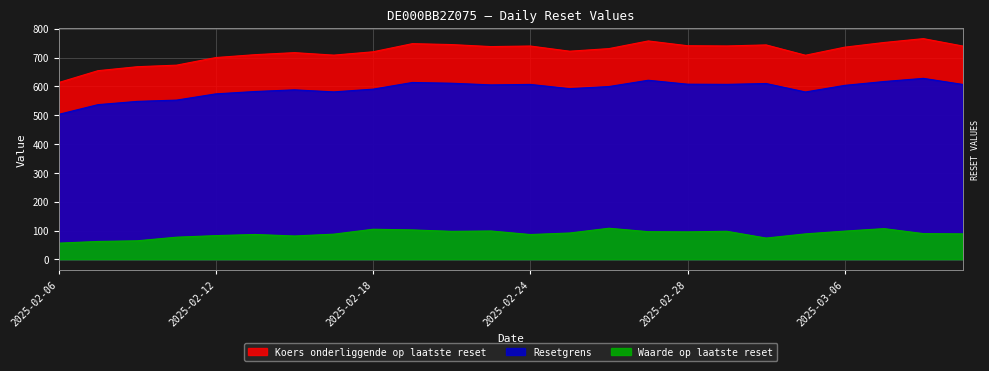

What is the difference between the maximum and minimum values in the Waarde op laatste reset series?

51.7